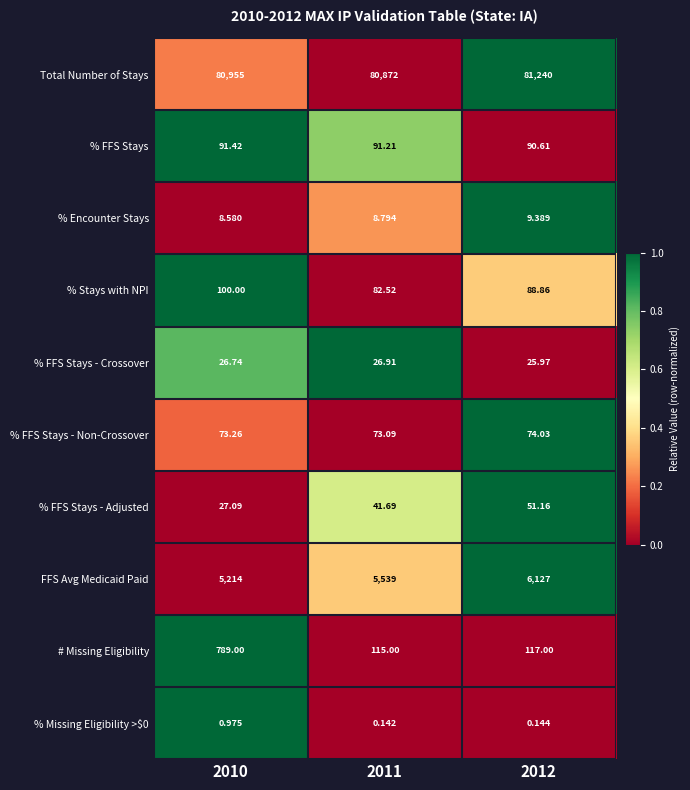

How many series are shown in this chart?

10